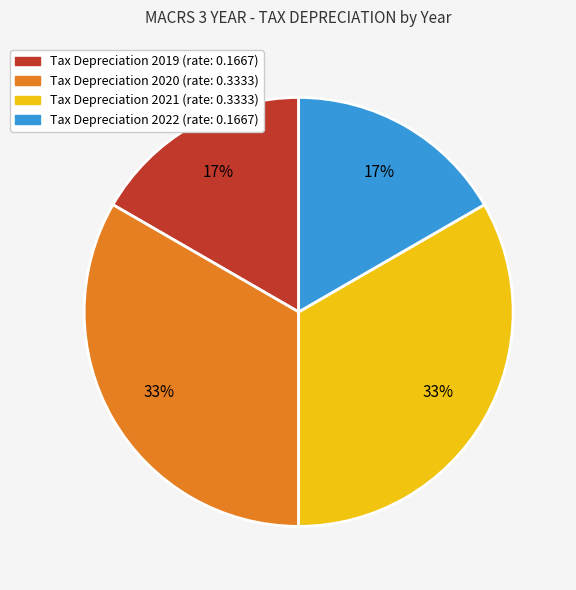

To the nearest percent, what is the average slice percentage?

25%